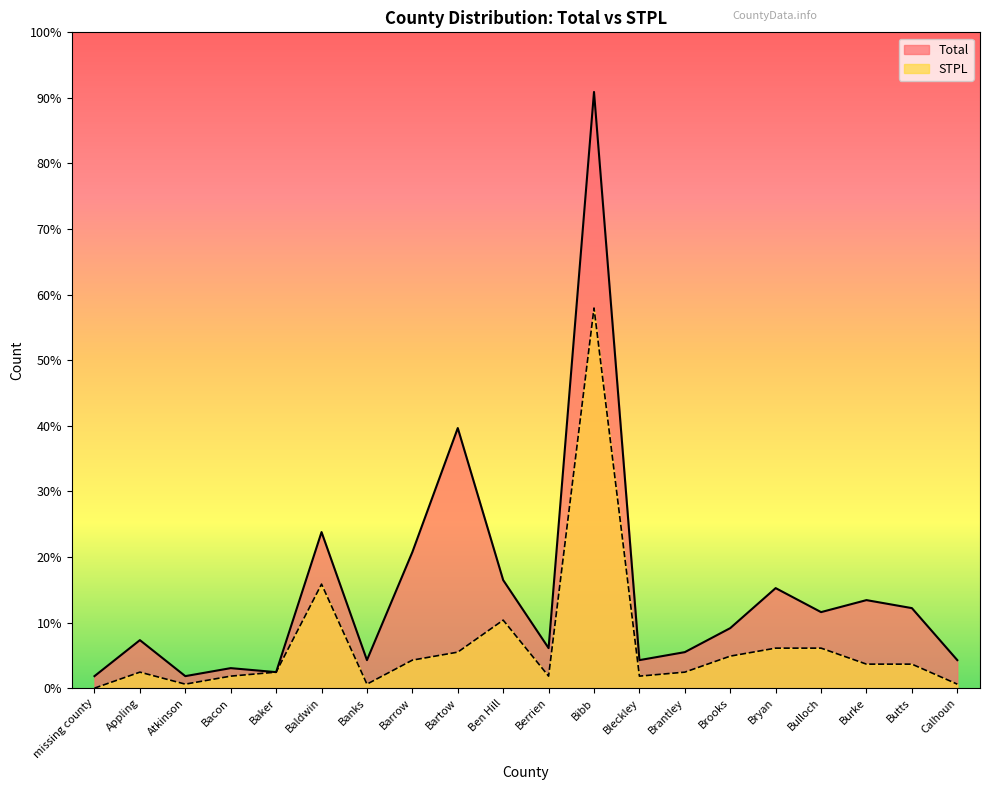

Reading left to right, transcribe all the data shown in this chart.

Total: 3	12	3	5	4	39	7	34	65	27	10	149	7	9	15	25	19	22	20	7
STPL: 0	4	1	3	4	26	1	7	9	17	3	95	3	4	8	10	10	6	6	1